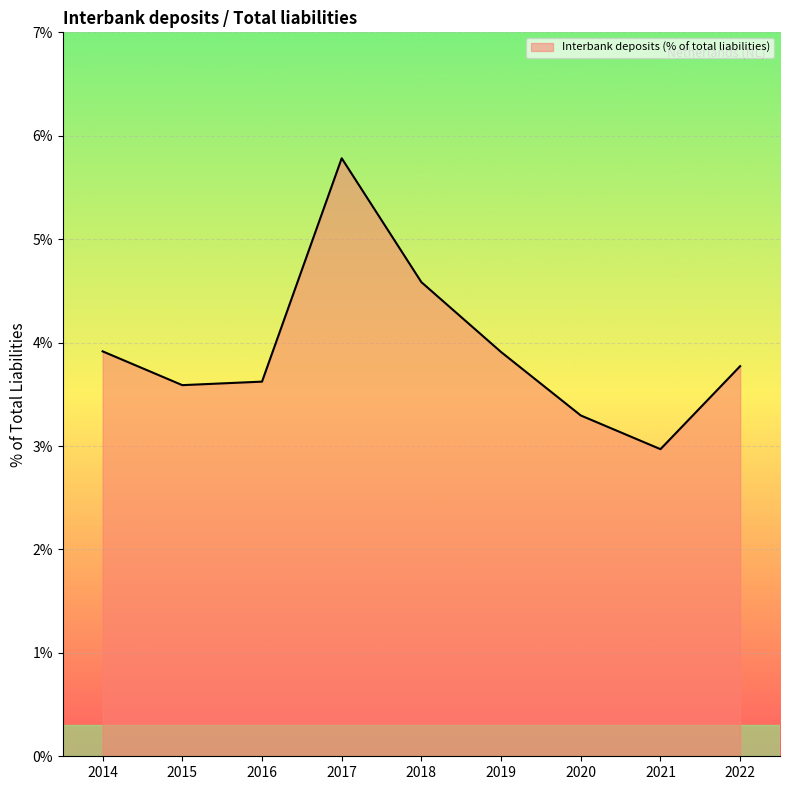

The value at 2017 is 5.8. True or false?

True